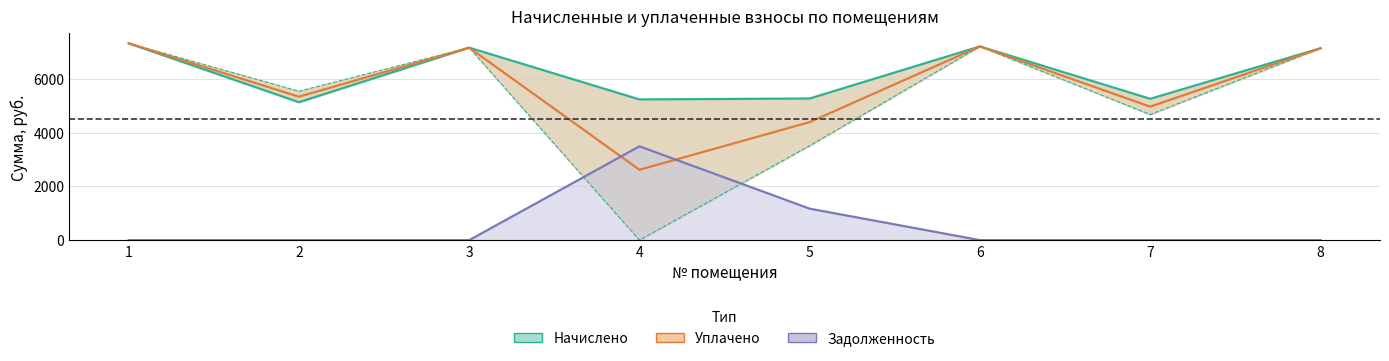

At how many categories does at least one series exceed 2961?

8